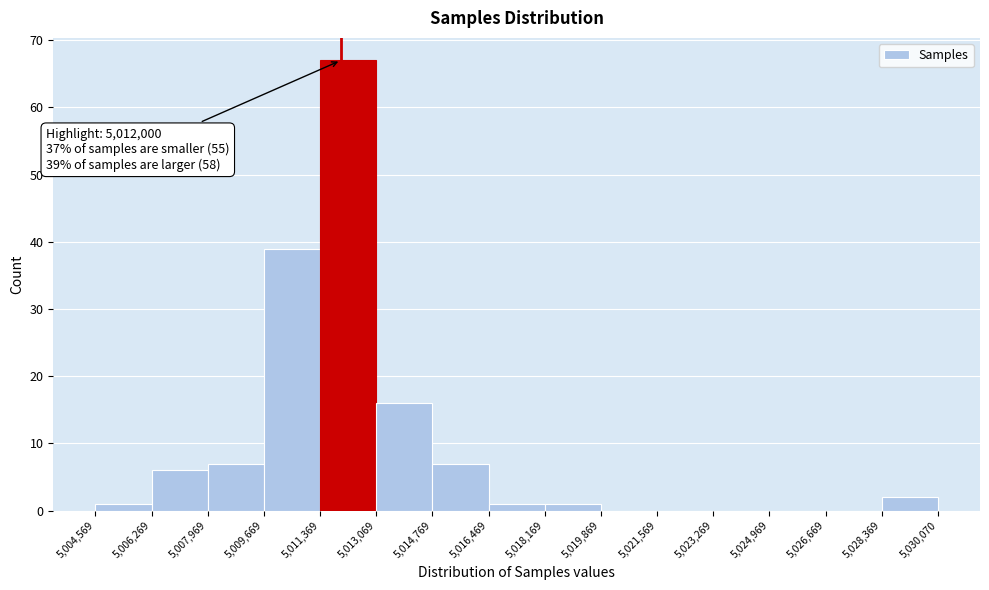

Which range on the x-axis has the tallest bar?

5,011,369 to 5,013,069